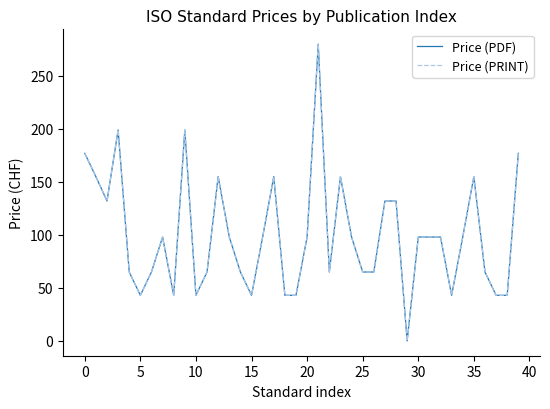

Is this an area chart (filled region under the line)?

No